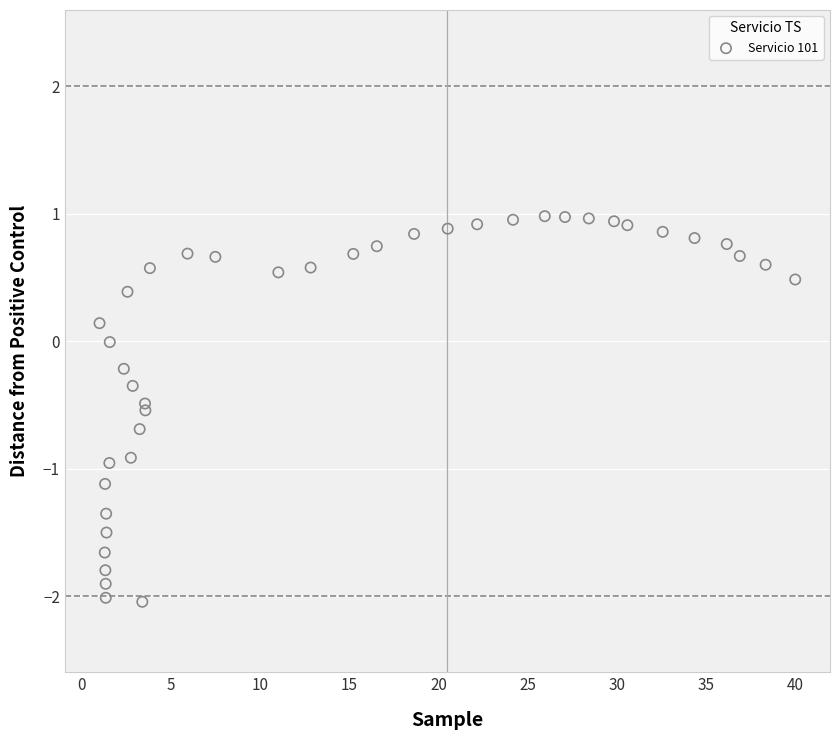

What is the range of X values (max minus min)?

39.0